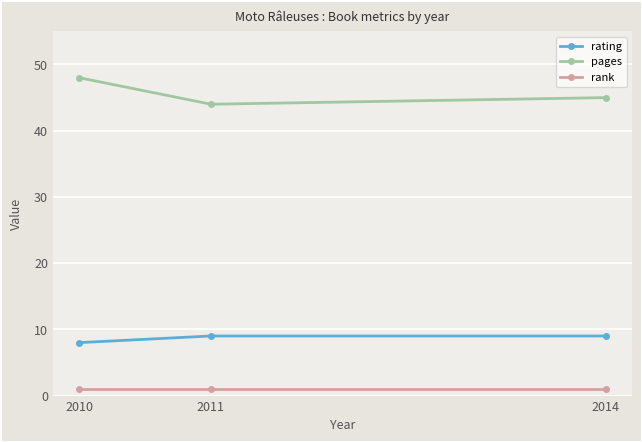

What is the difference between the highest and lowest values at 2014?

44